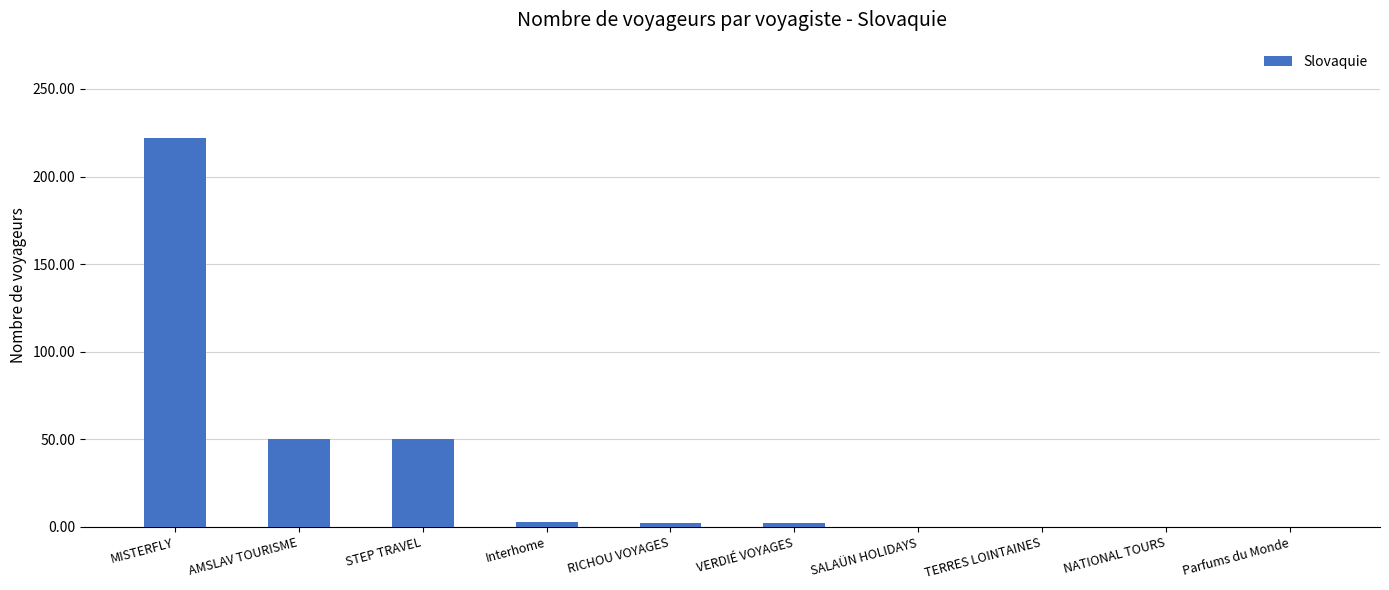

The value at Parfums du Monde is 147. True or false?

False